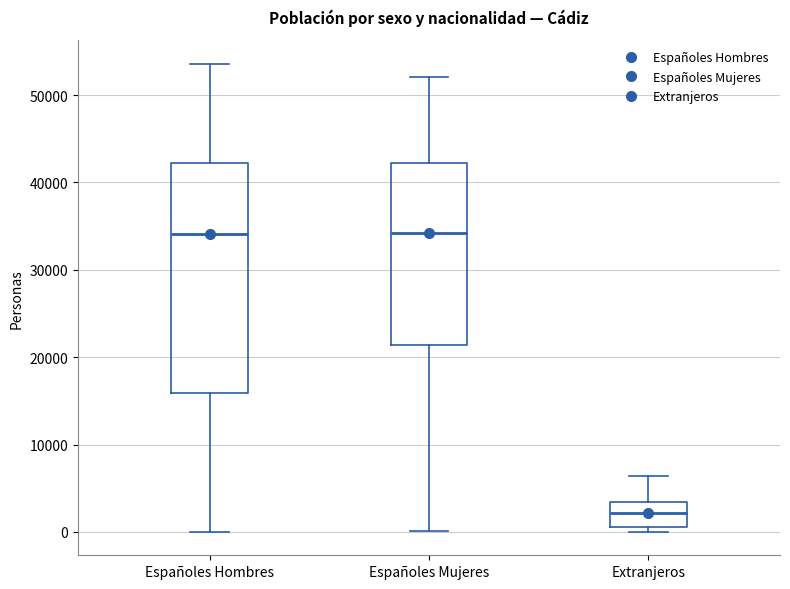

Comparing the boxes themselves (not the whiskers), which one is the tallest?

Españoles Hombres